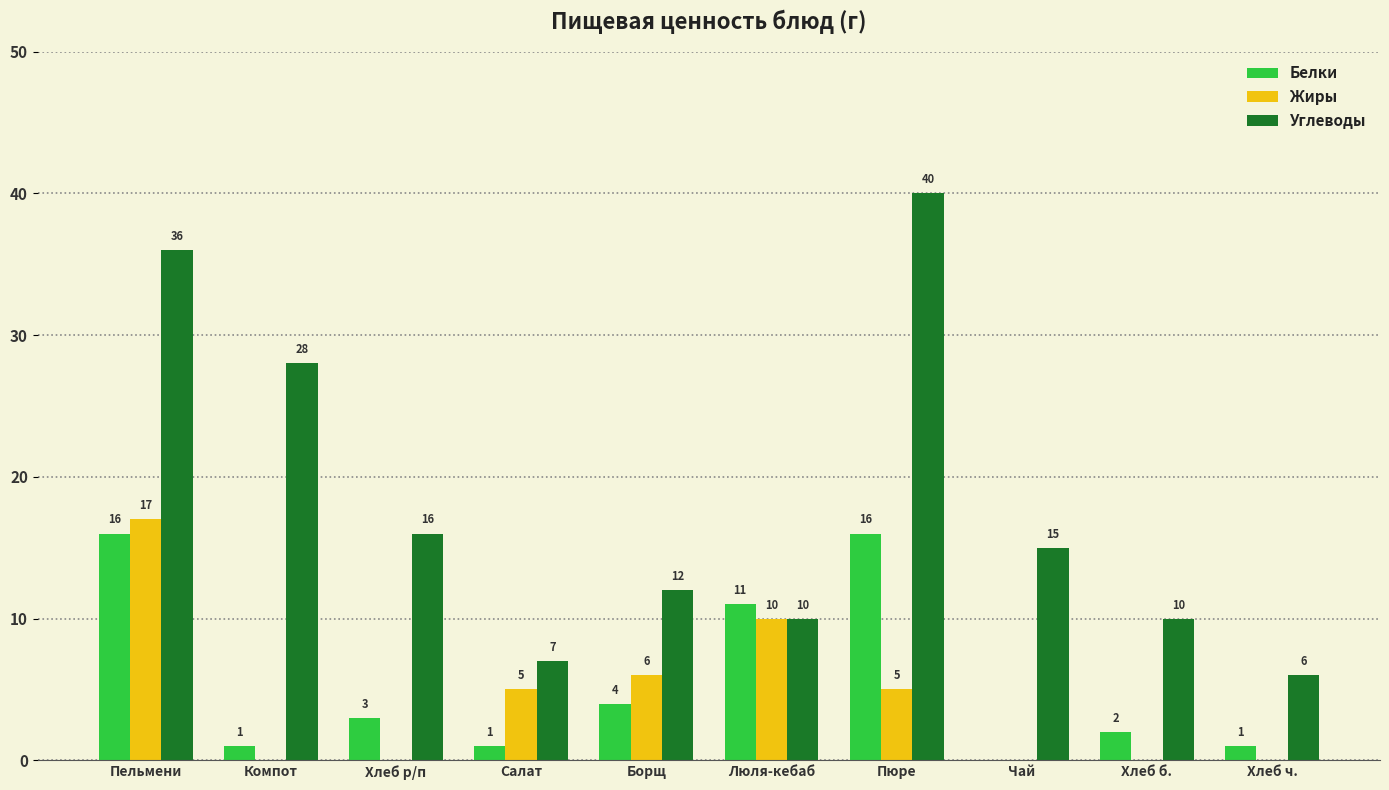

Which series has the largest total across all categories?

Углеводы